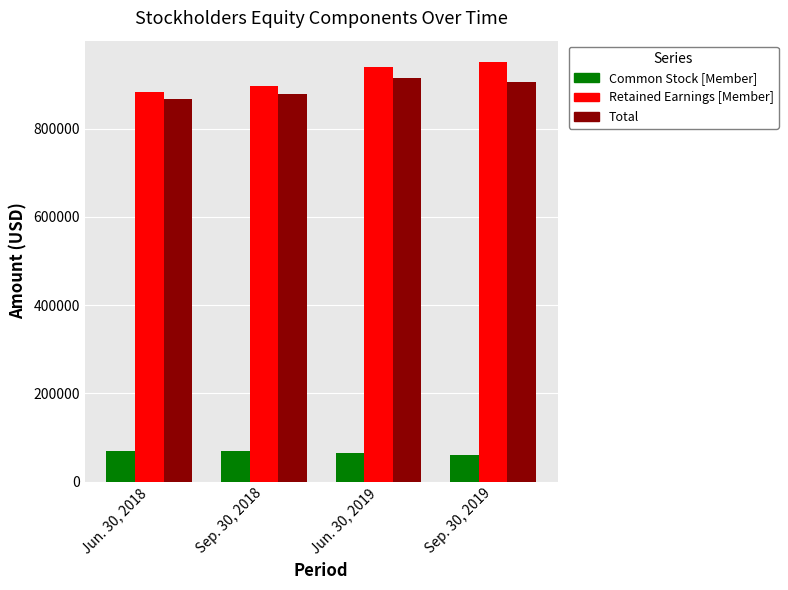

Which series has the widest spread of values?

Retained Earnings [Member]